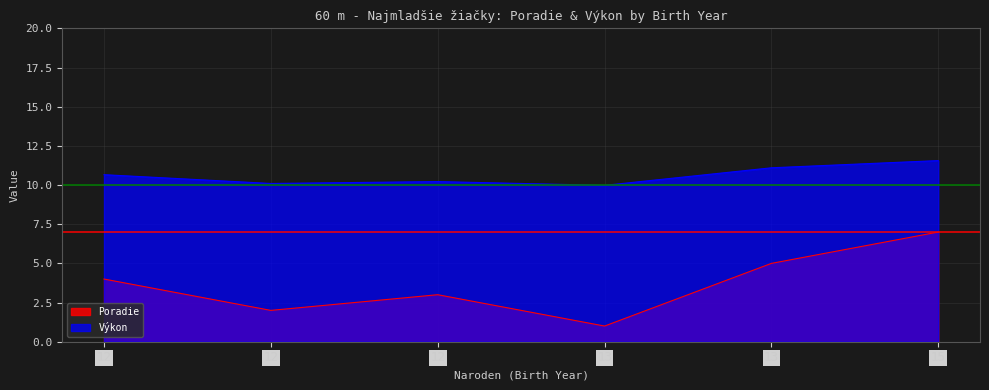

What is the value of the Poradie point at the 6th from the left?

7.0